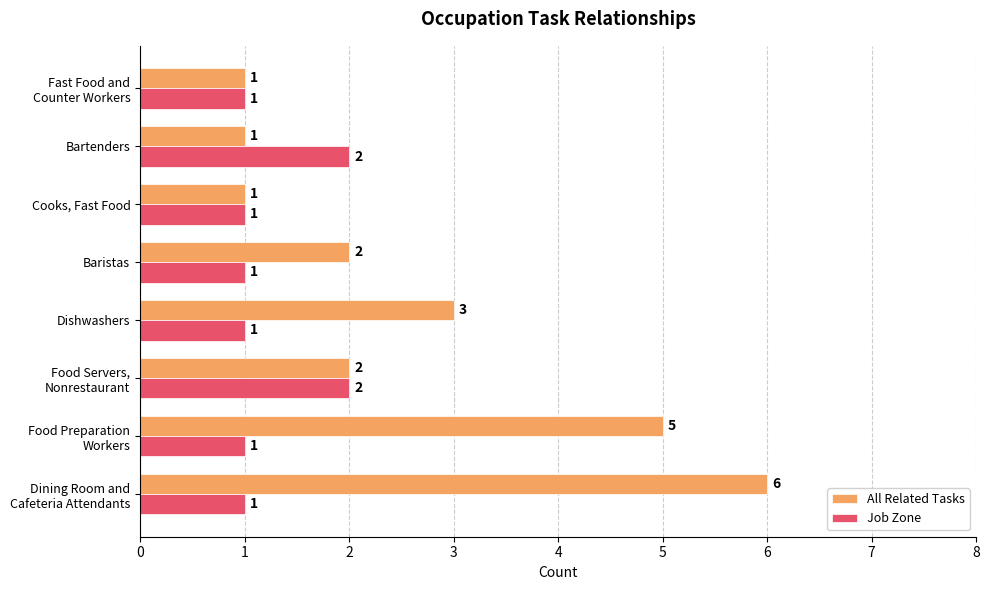

Which series has the widest spread of values?

All Related Tasks